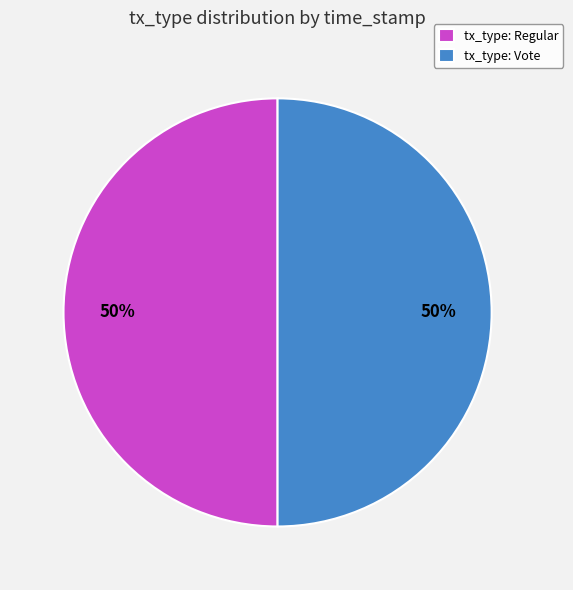

Count the number of slices in the pie.

2